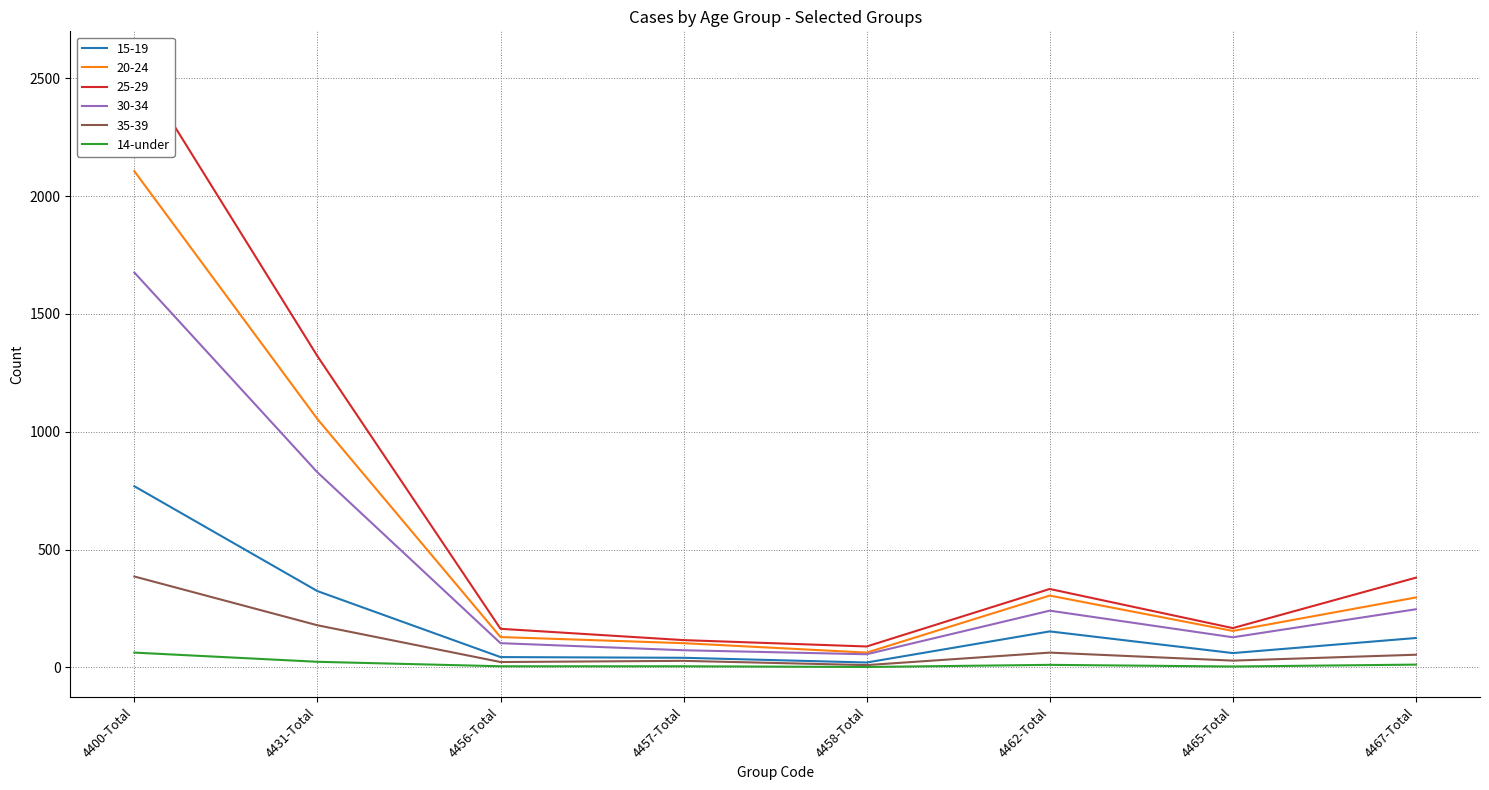

Is it true that the value at 4462-Total is 11?

True